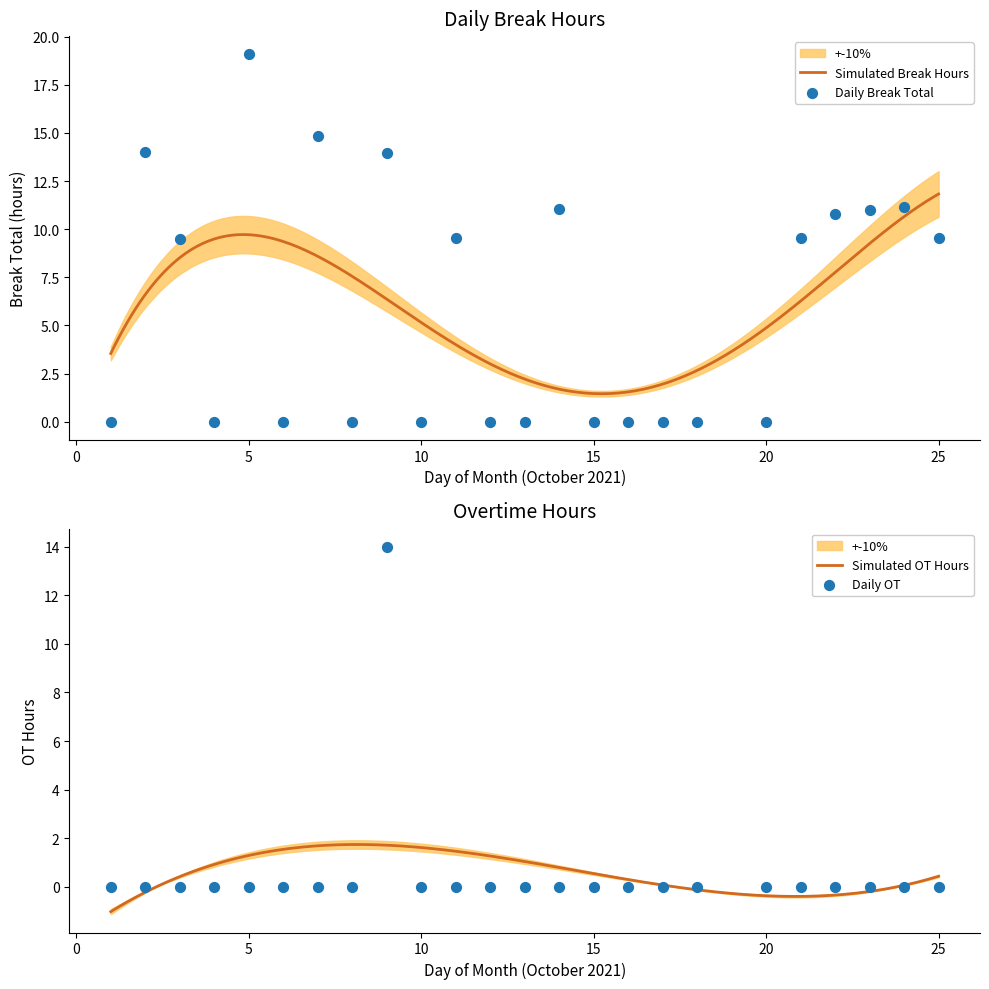

Between 25 and 3, which is larger?

25